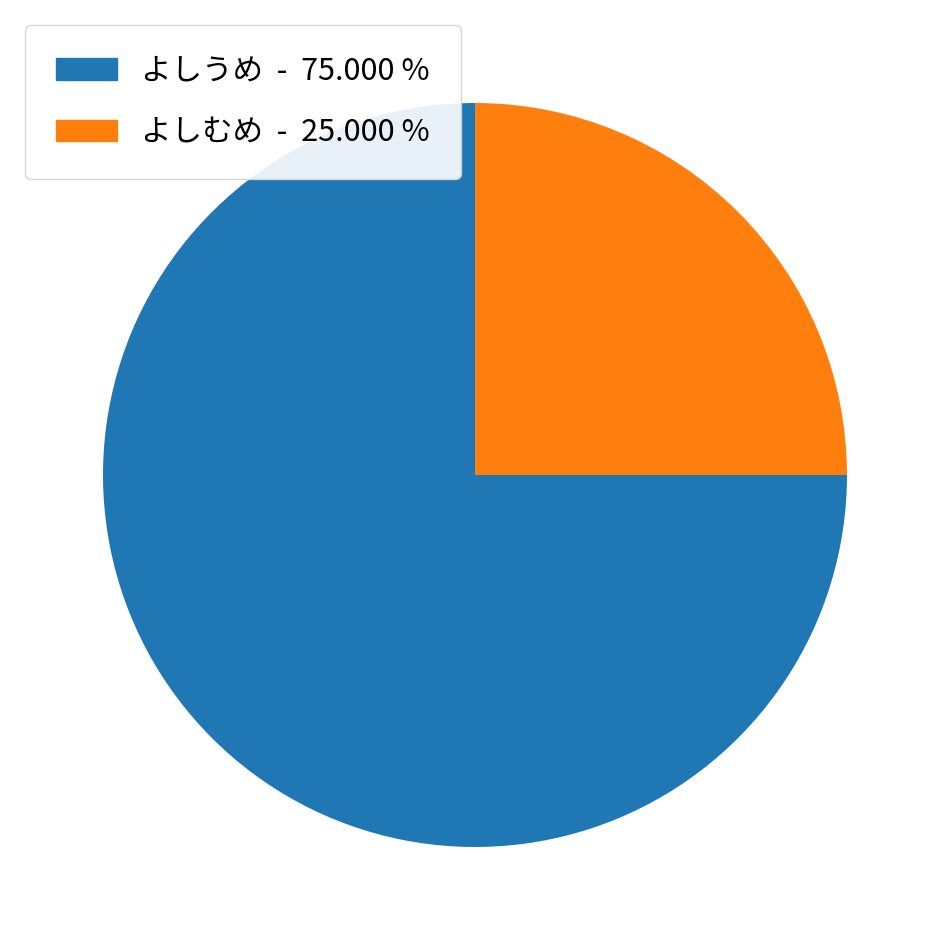

Is there any slice that represents more than half of the pie?

Yes